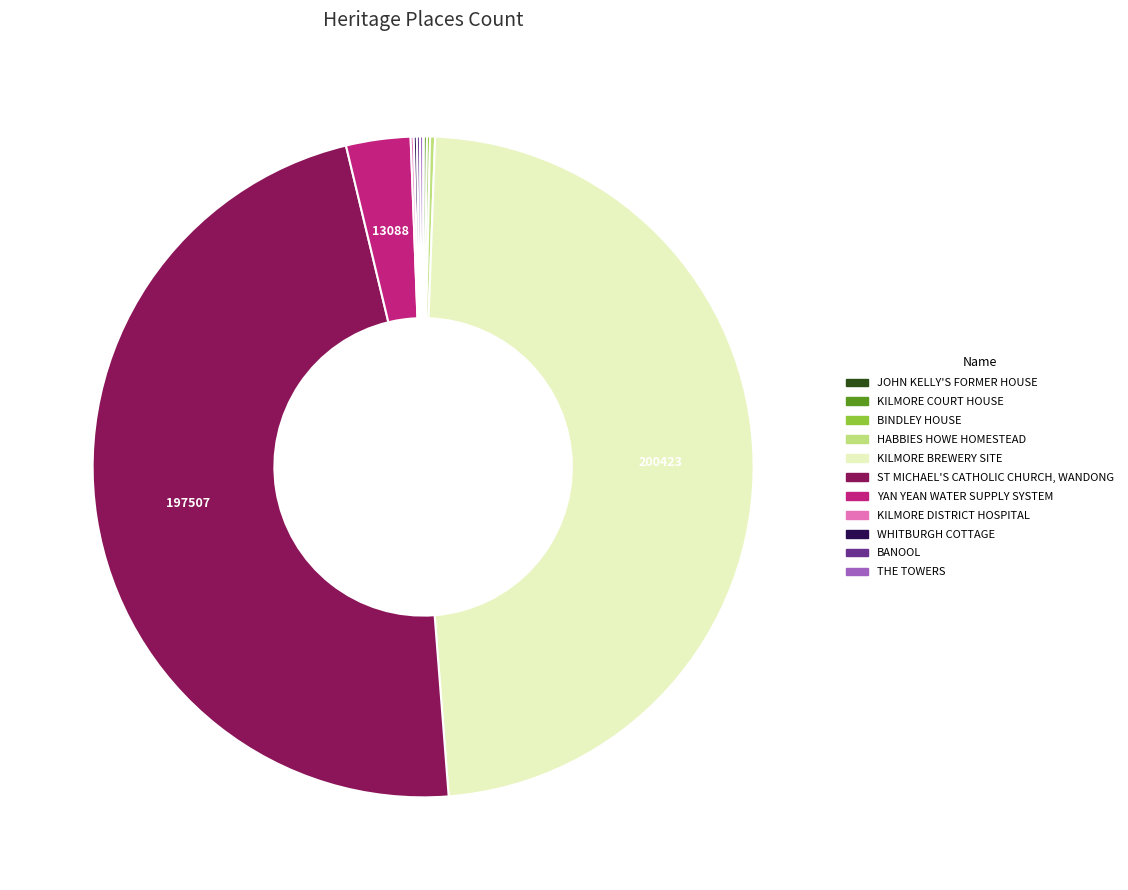

The YAN YEAN WATER SUPPLY SYSTEM slice represents 3% of the pie. True or false?

True